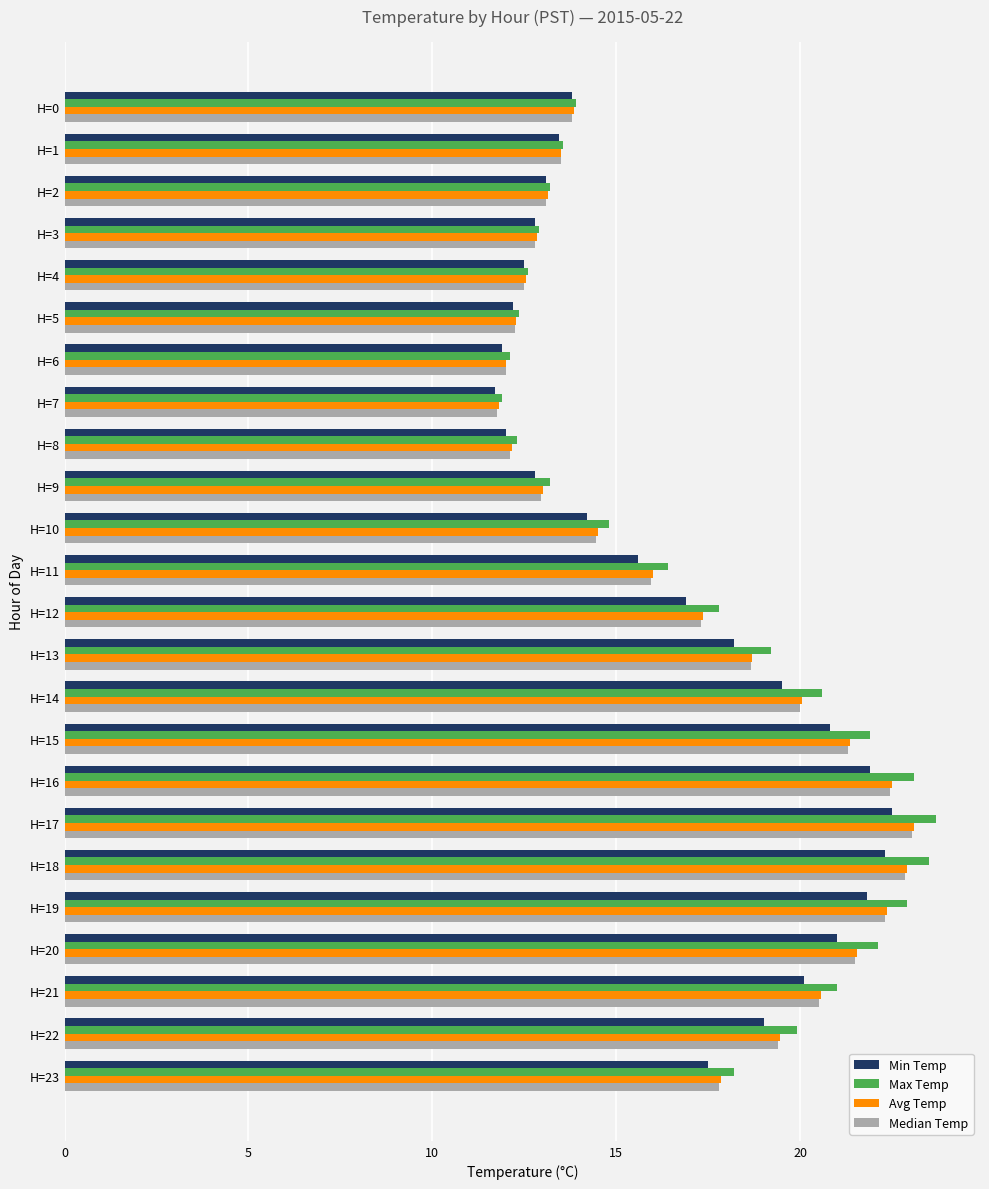

The value of Max Temp at H=16 is 31.6. True or false?

False